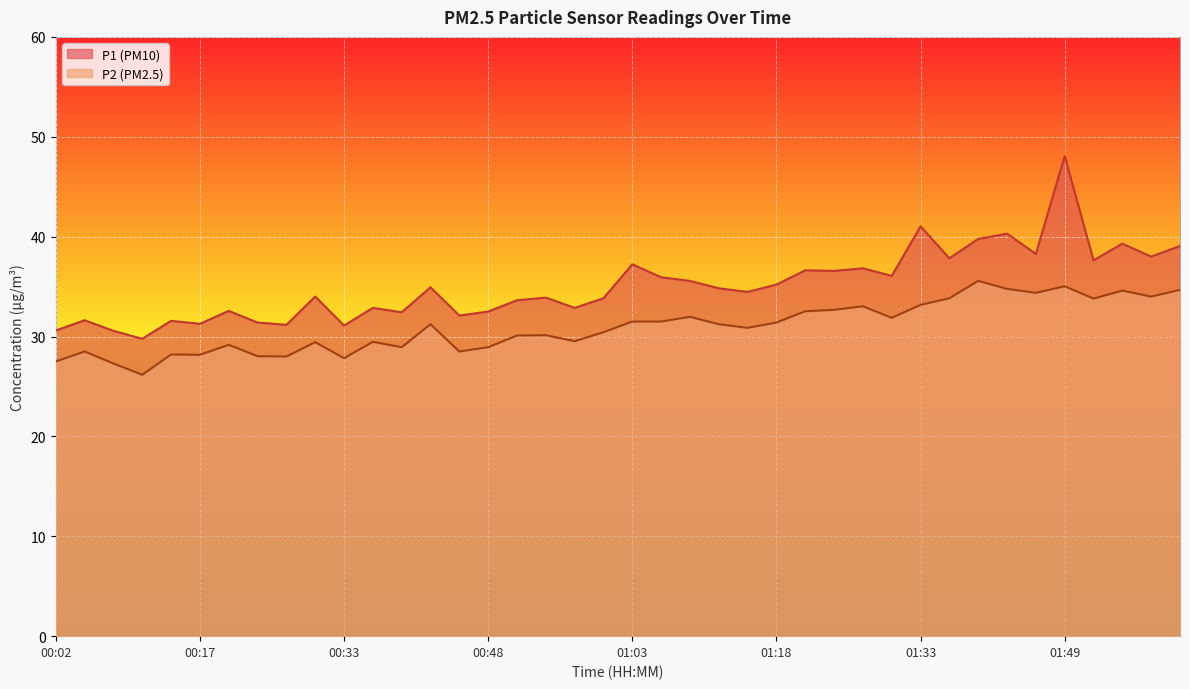

Rank the categories by P1 value from highest to lowest.

01:49, 01:33, 01:43, 01:40, 01:55, 02:01, 01:46, 01:58, 01:36, 01:52, 01:03, 01:27, 01:21, 01:24, 01:30, 01:06, 01:09, 01:18, 00:42, 01:12, 01:15, 00:30, 00:54, 01:00, 00:51, 00:36, 00:57, 00:20, 00:48, 00:39, 00:45, 00:05, 00:14, 00:23, 00:17, 00:27, 00:33, 00:02, 00:08, 00:11